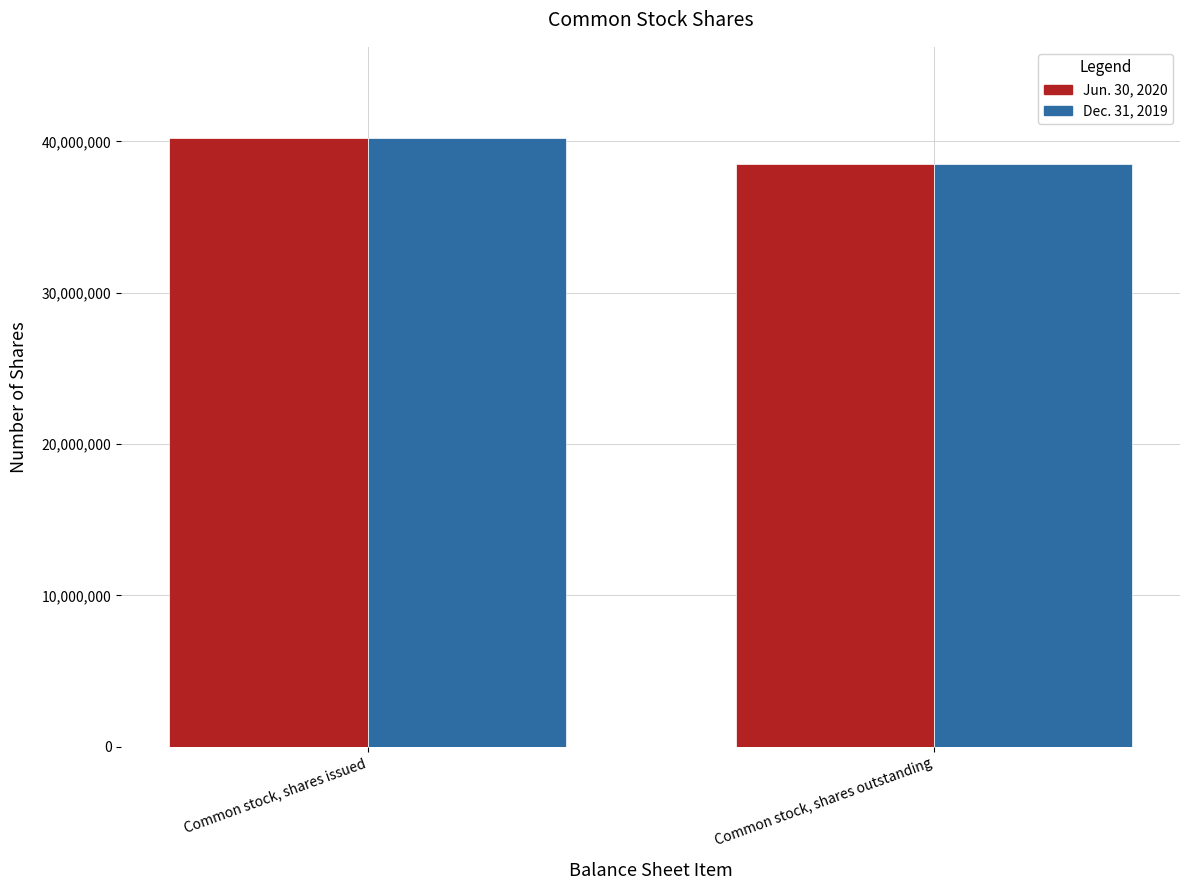

Where is Dec. 31, 2019 nearest to the value 39367967?

Common stock, shares outstanding